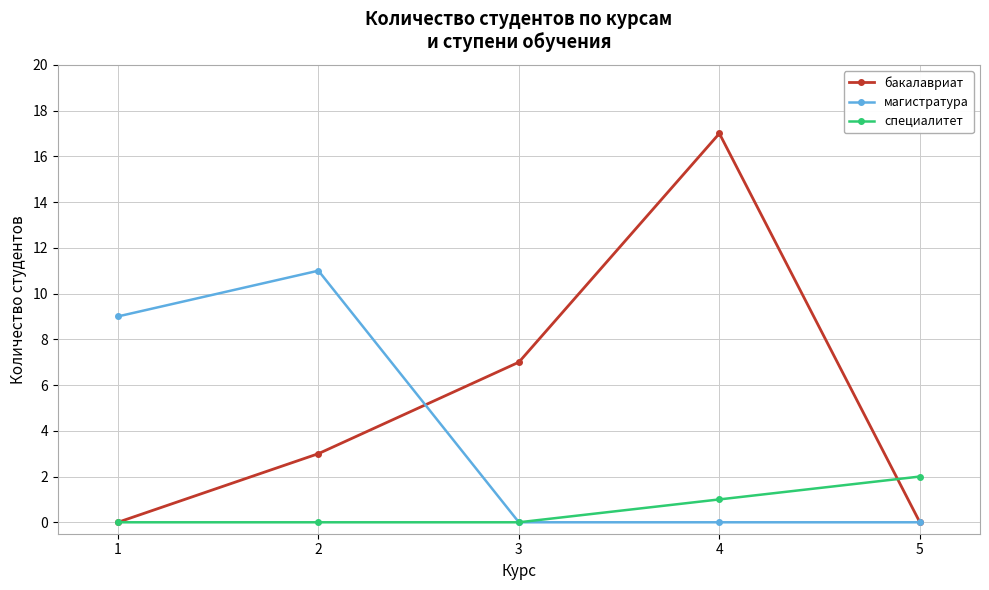

Between 1 and 5, which series saw the biggest shift?

магистратура